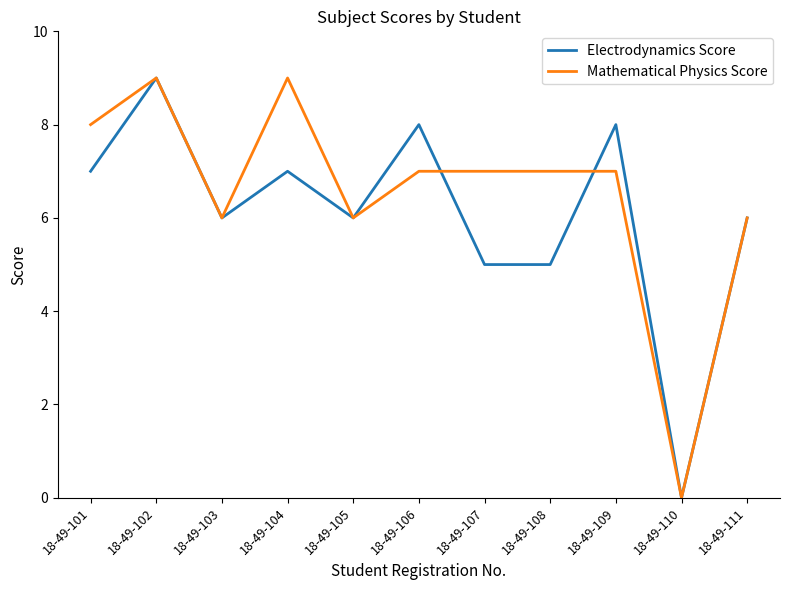

Which series has the largest total across all categories?

Mathematical Physics Score